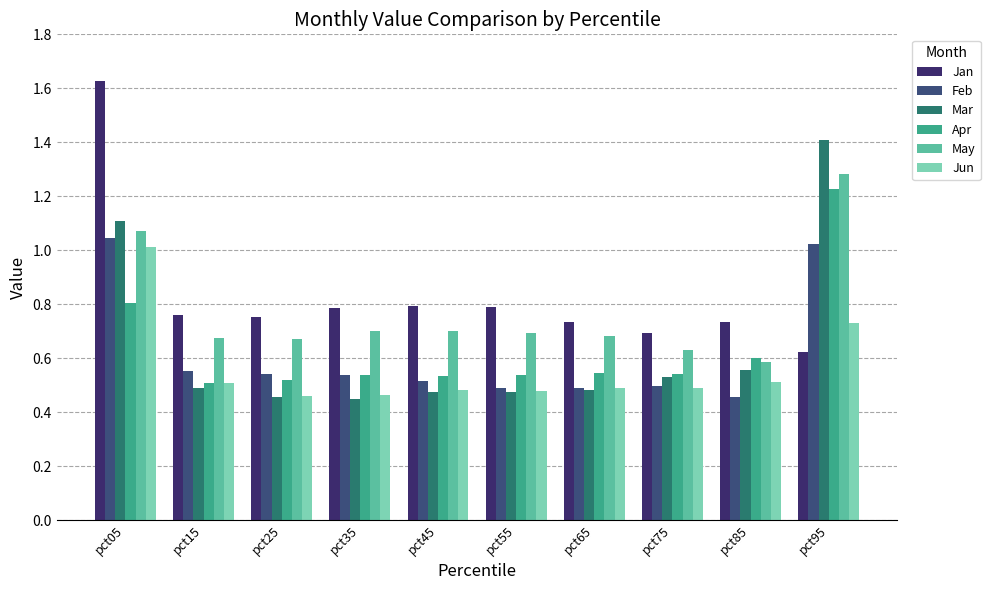

The value of Apr at pct05 is 1.2. True or false?

False